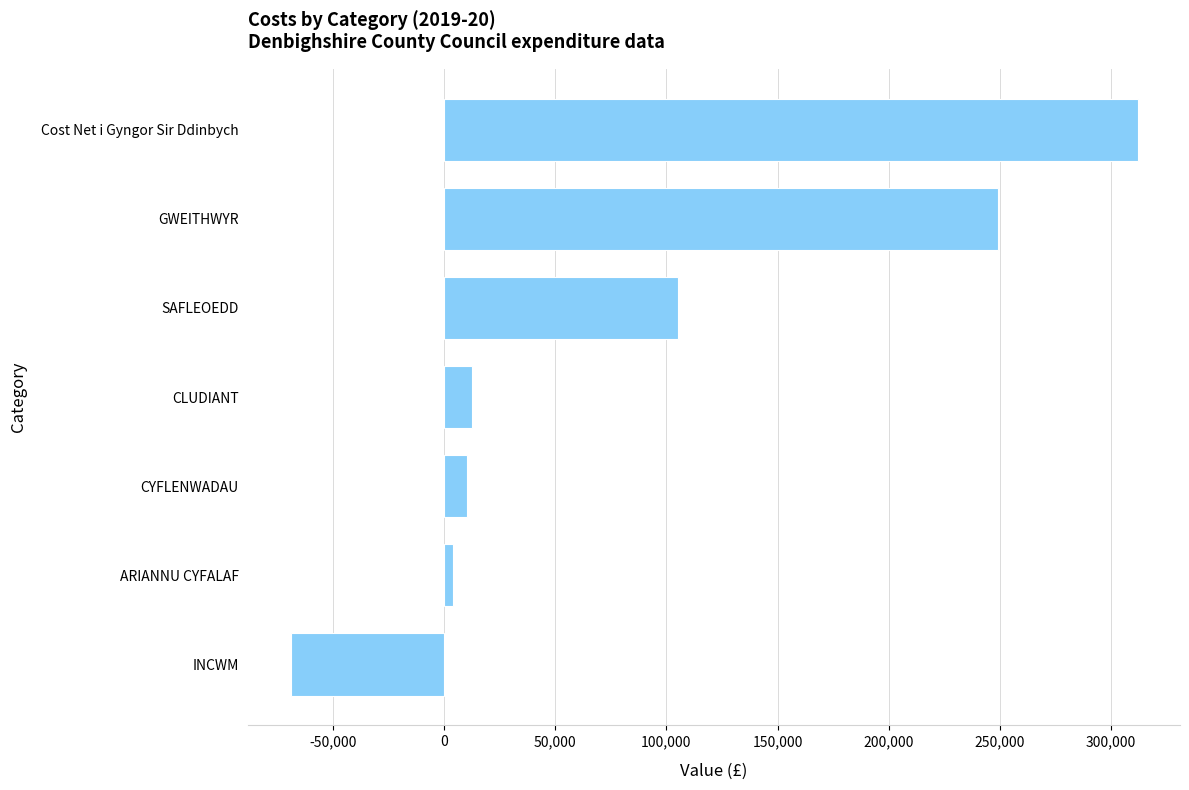

Reading bottom to top, what are all the values shown in this chart?

INCWM=-69159.1	ARIANNU CYFALAF=4017.6	CYFLENWADAU=10120.6	CLUDIANT=12605.8	SAFLEOEDD=105427.4	GWEITHWYR=249079.6	Cost Net i Gyngor Sir Ddinbych=312092.0